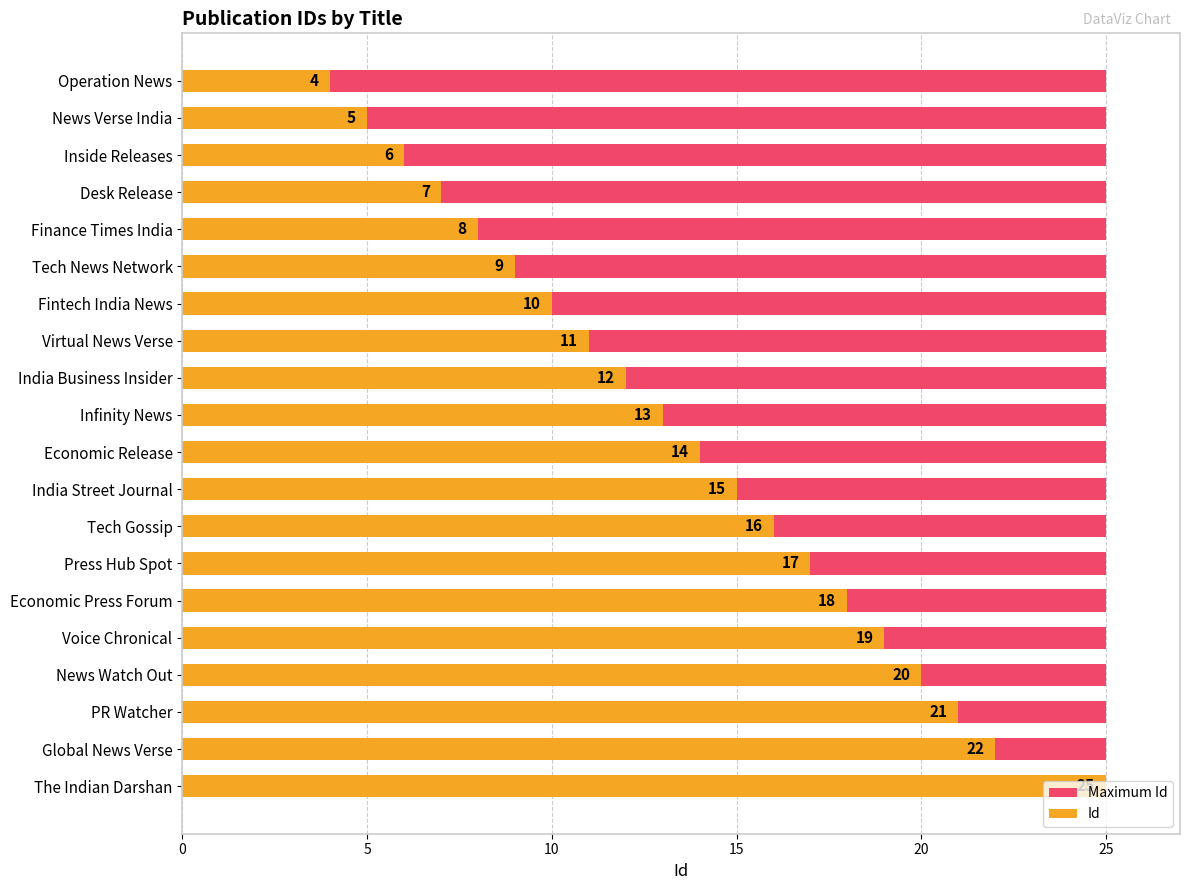

How many bars are there in total?

40